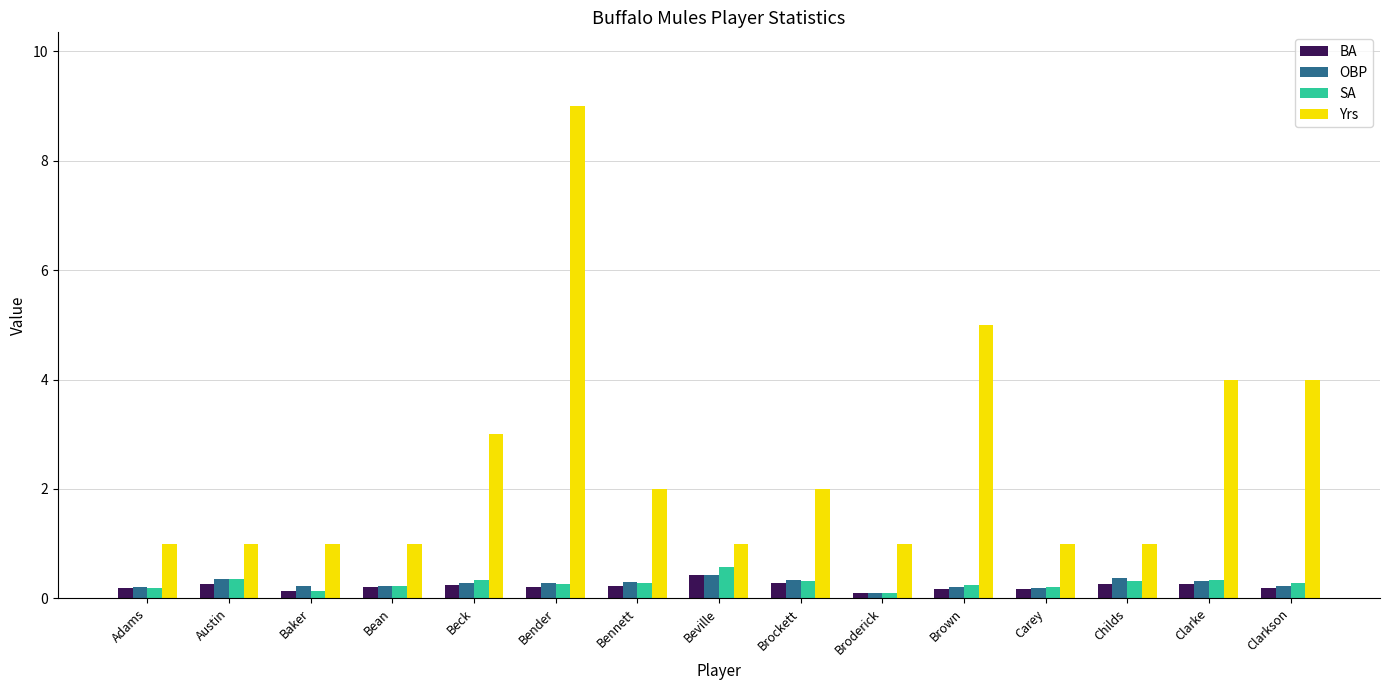

Where is OBP nearest to the value 0?

Broderick